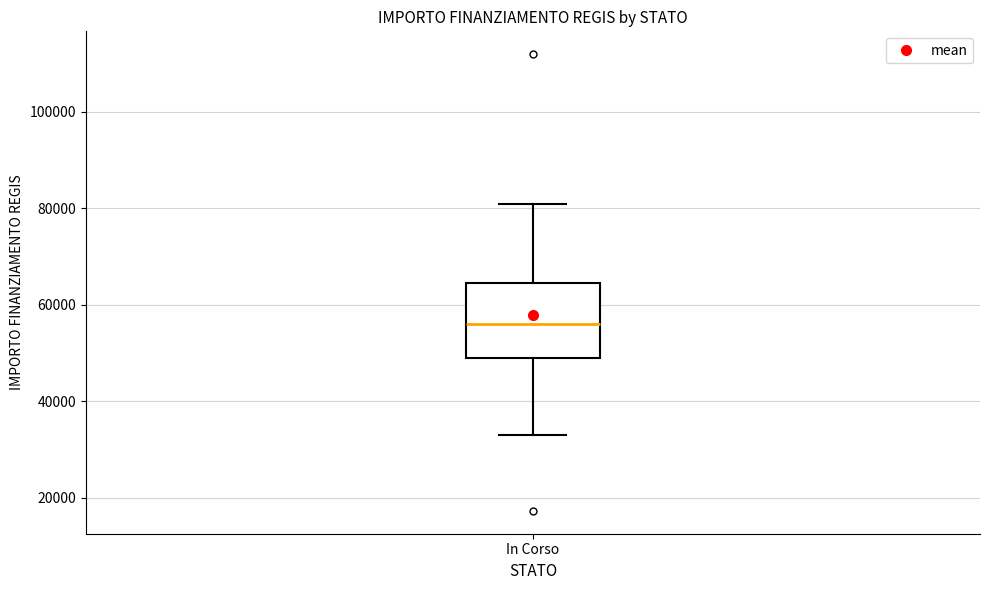

Transcribe this box plot: give where the median line is, the range the box spans, and where the two whiskers end, as read against the y-axis. The values are not printed on the chart, so give them approximately, as read against the axis.

median 56000, box 50000 to 64000, whiskers 32000 to 80000